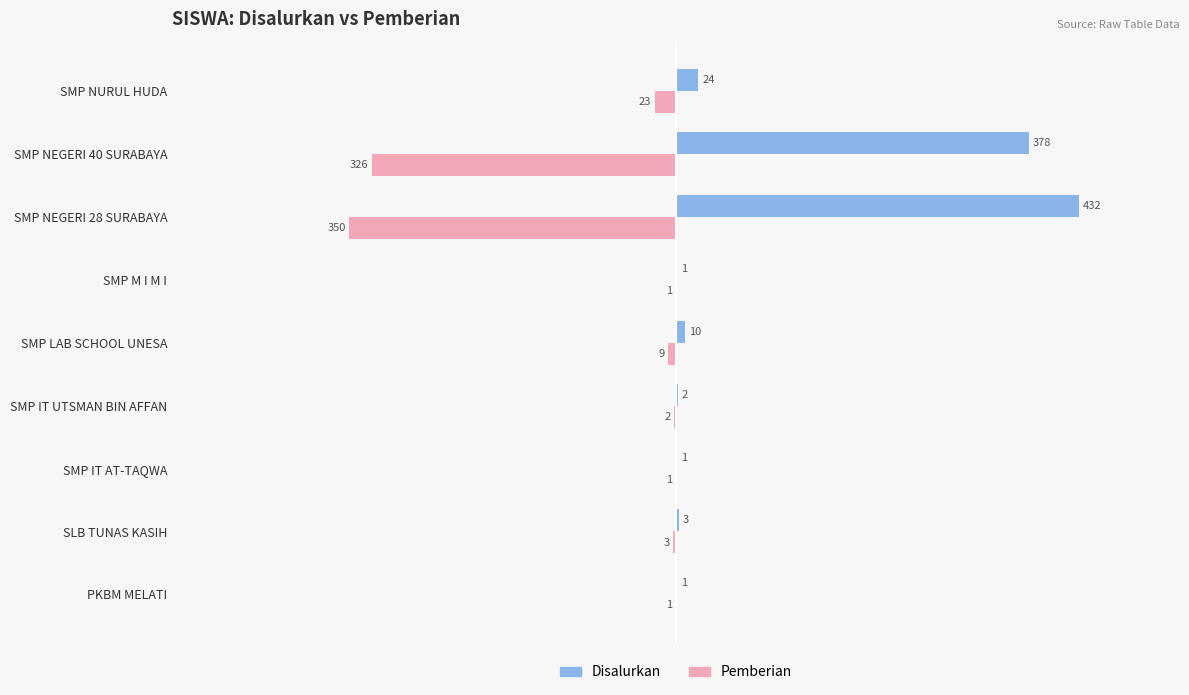

Which series changed the most between SMP IT AT-TAQWA and SMP LAB SCHOOL UNESA?

Disalurkan